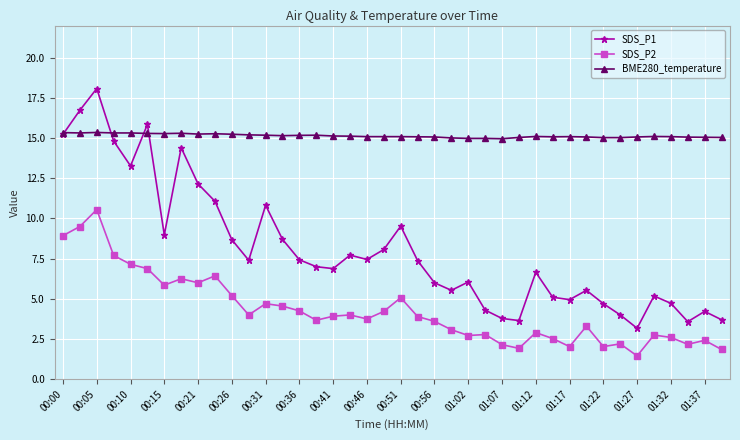

How many categories are shown in the chart?

40